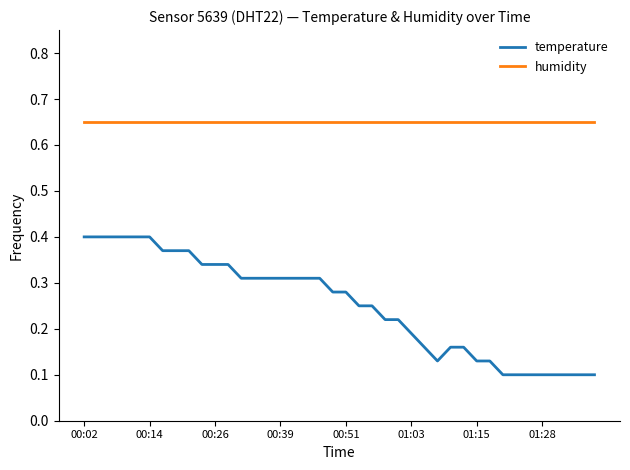

How many lines are shown in the chart?

2